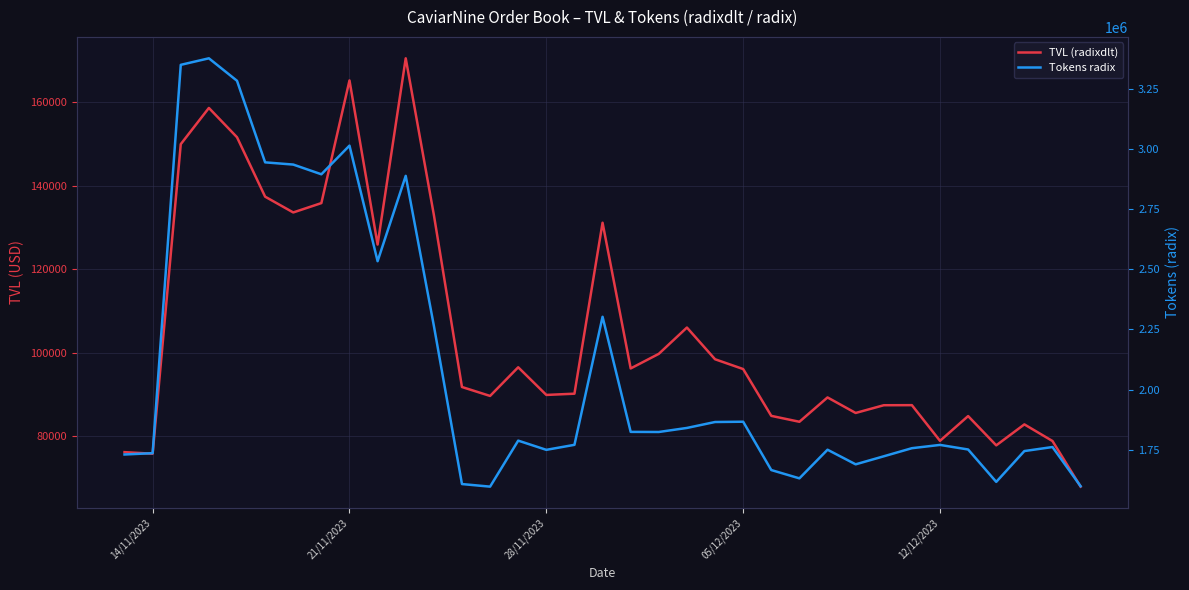

How many data points in TVL (radixdlt) are above 91736?

18